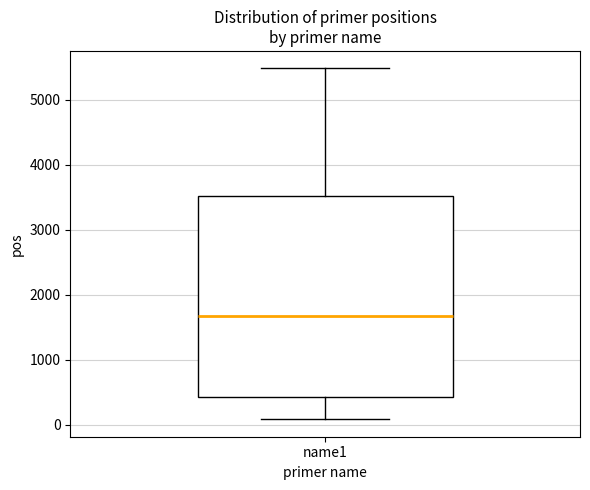

Transcribe this box plot: give where the median line is, the range the box spans, and where the two whiskers end, as read against the y-axis. The values are not printed on the chart, so give them approximately, as read against the axis.

median 1700, box 400 to 3500, whiskers 100 to 5500